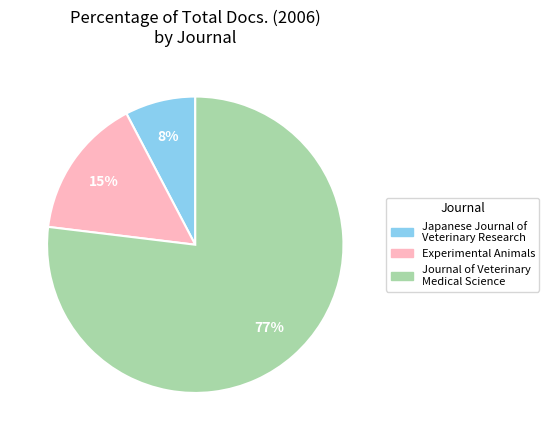

Between Experimental Animals and Japanese Journal of Veterinary Research, which is larger?

Experimental Animals